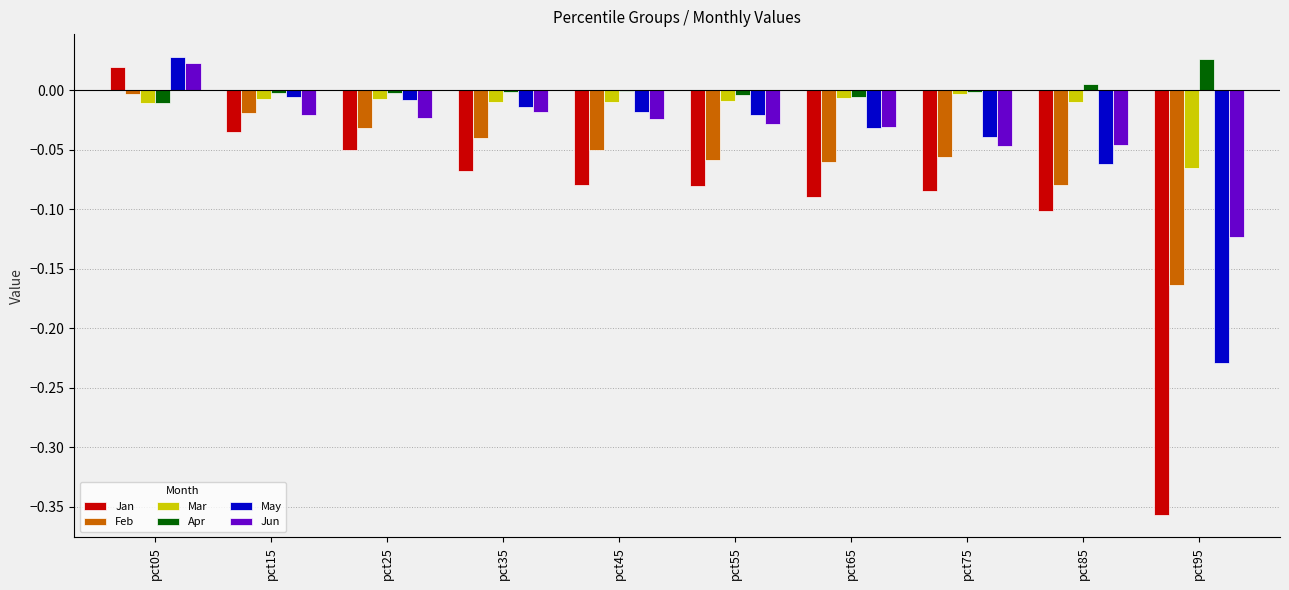

Which series changed the most between pct35 and pct85?

May